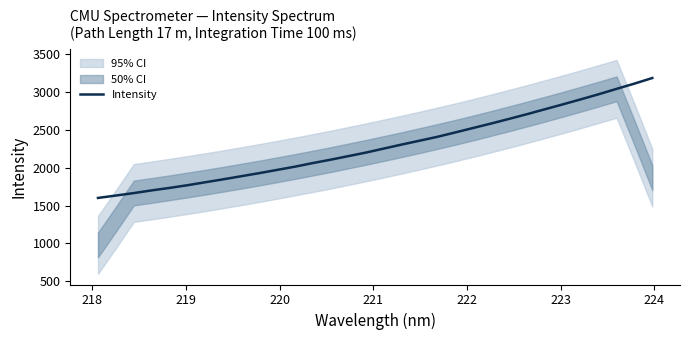

What is the difference between the second highest and second lowest values?

1481.2